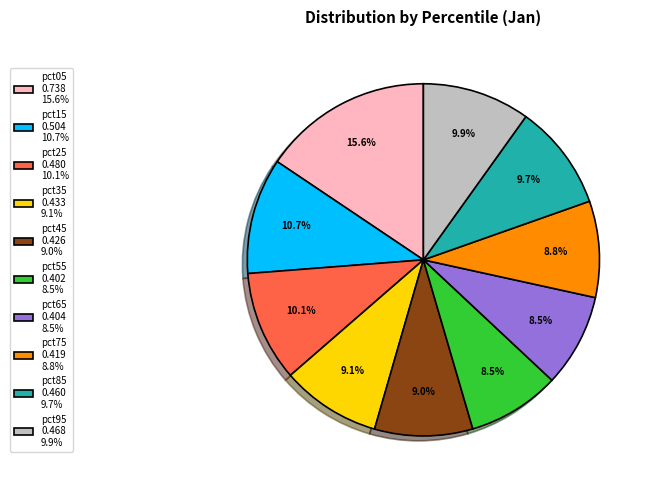

Is the sum of pct45 and pct75 greater than half?

No